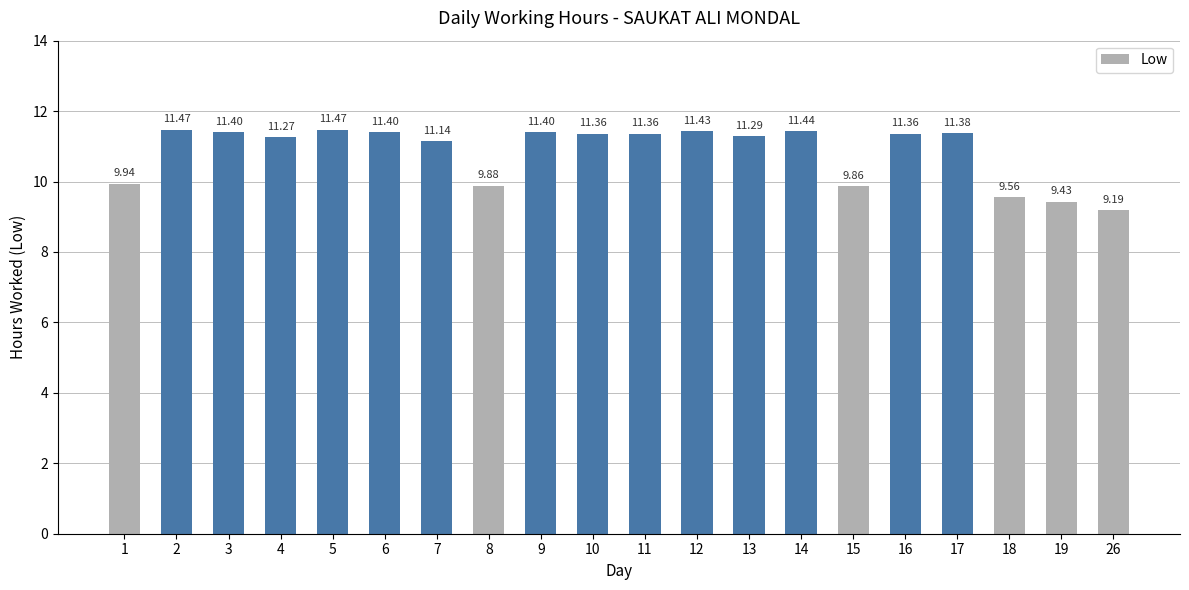

How many values exceed 11?

14